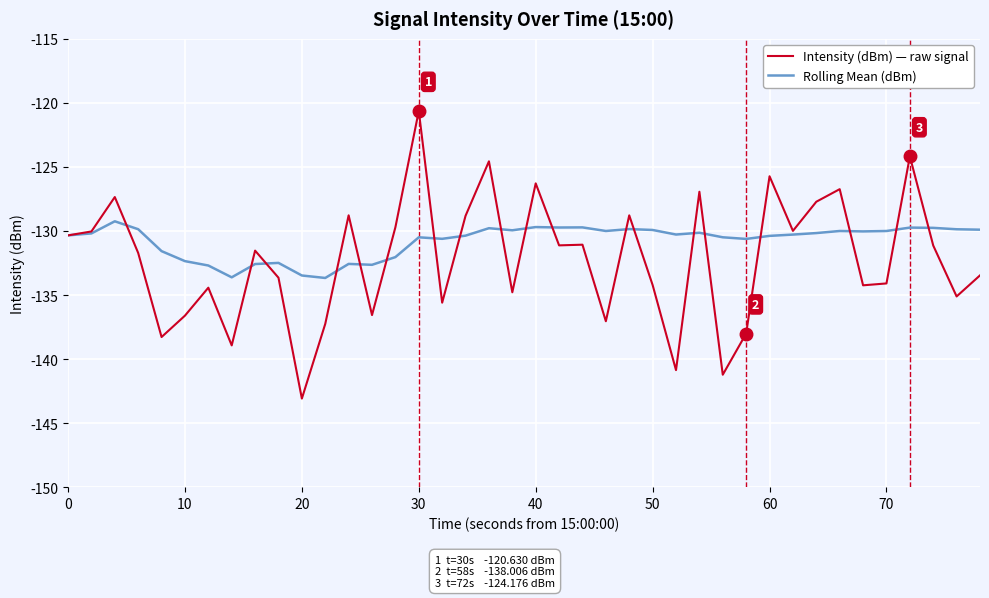

Which series has the widest spread of values?

Intensity (dBm) — raw signal